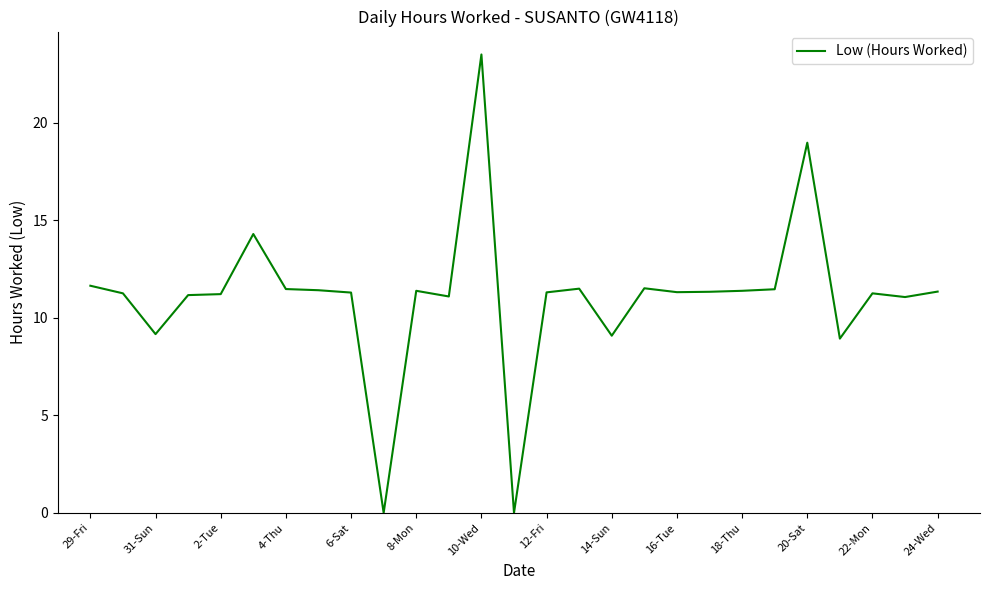

What is the difference between the maximum and minimum values?

23.5